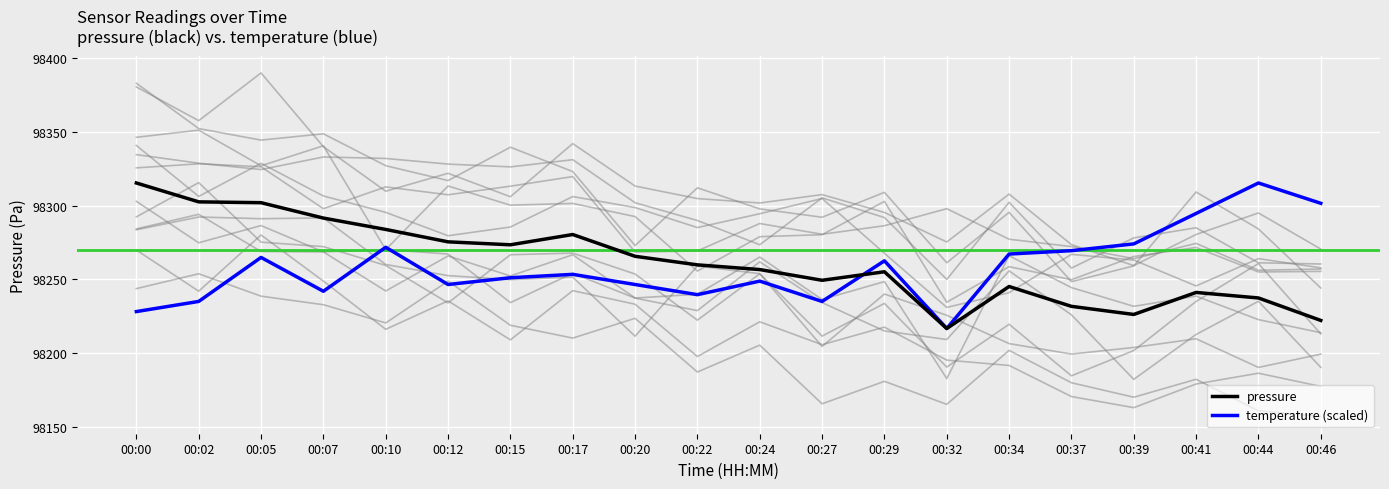

Reading left to right, list all the values displayed in this chart.

pressure: 00:00=98315.3	00:02=98302.5	00:05=98301.9	00:07=98291.5	00:10=98283.8	00:12=98275.3	00:15=98273.3	00:17=98280.3	00:20=98265.5	00:22=98259.7	00:24=98256.5	00:27=98249.2	00:29=98255.0	00:32=98216.5	00:34=98245.0	00:37=98231.6	00:39=98226.1	00:41=98241.0	00:44=98237.2	00:46=98222.0
temperature (scaled): 00:00=98228.0	00:02=98234.9	00:05=98264.8	00:07=98241.8	00:10=98271.6	00:12=98246.4	00:15=98251.0	00:17=98253.3	00:20=98246.4	00:22=98239.5	00:24=98248.7	00:27=98234.9	00:29=98262.5	00:32=98216.5	00:34=98267.1	00:37=98269.3	00:39=98273.9	00:41=98294.6	00:44=98315.3	00:46=98301.5